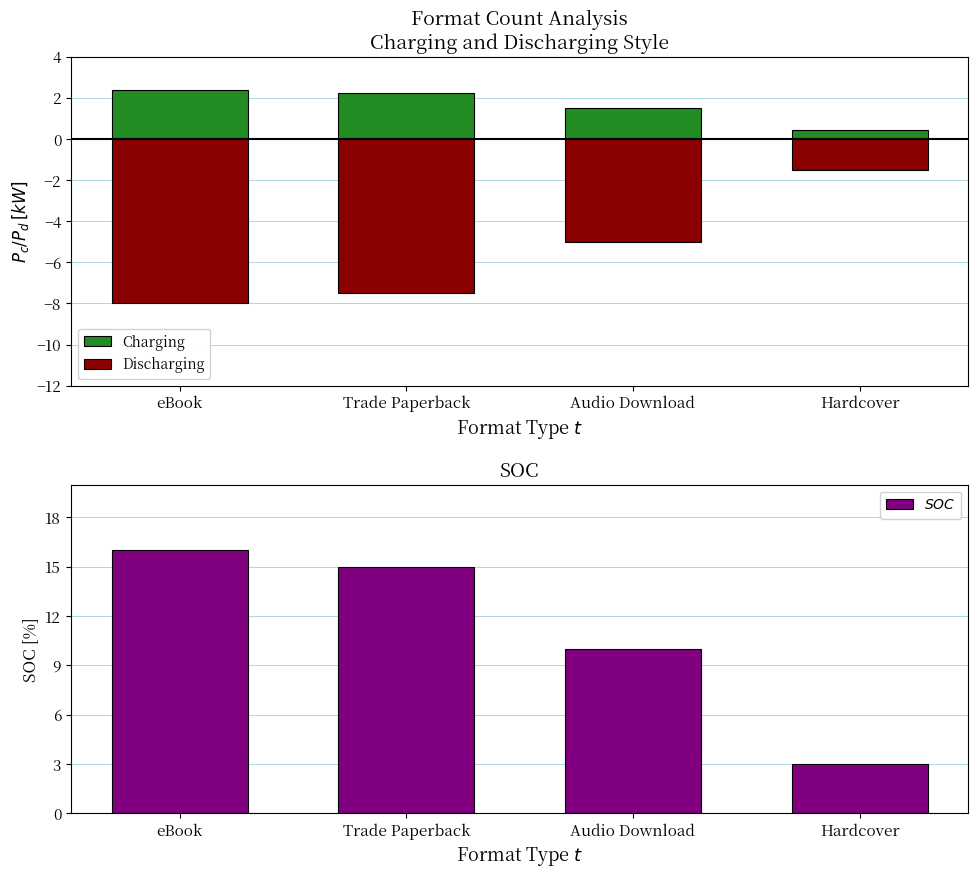

Is it true that Discharging equals -3.0 at Trade Paperback?

False